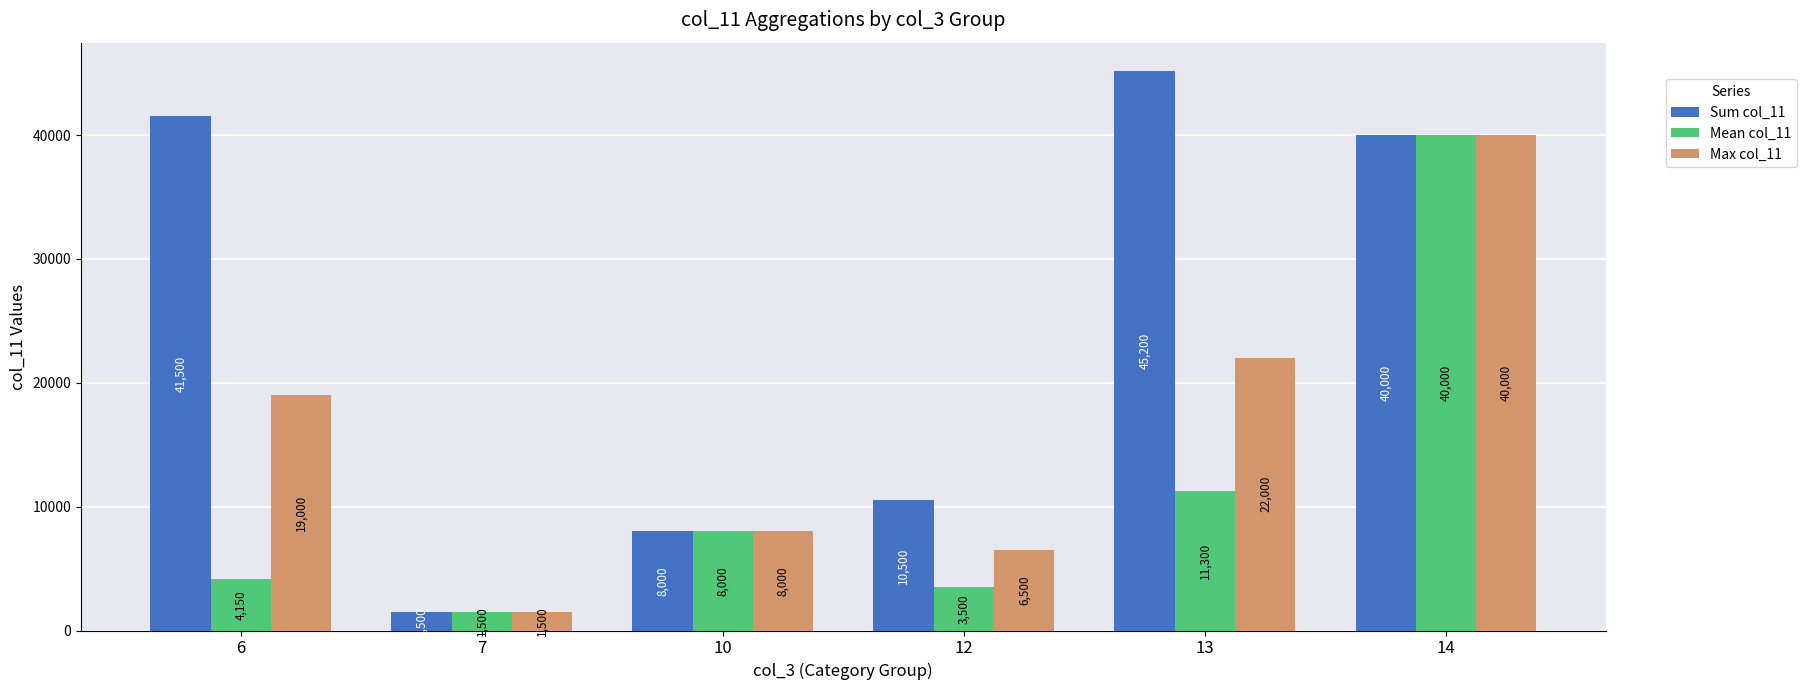

What is the difference between the maximum and minimum values in the Sum col_11 series?

43700